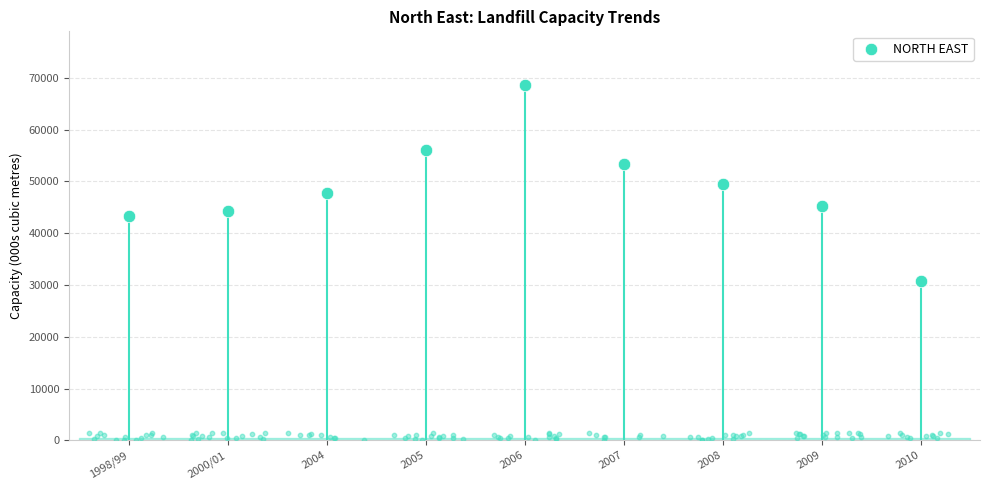

Which has a higher value, 2007 or 2006?

2006